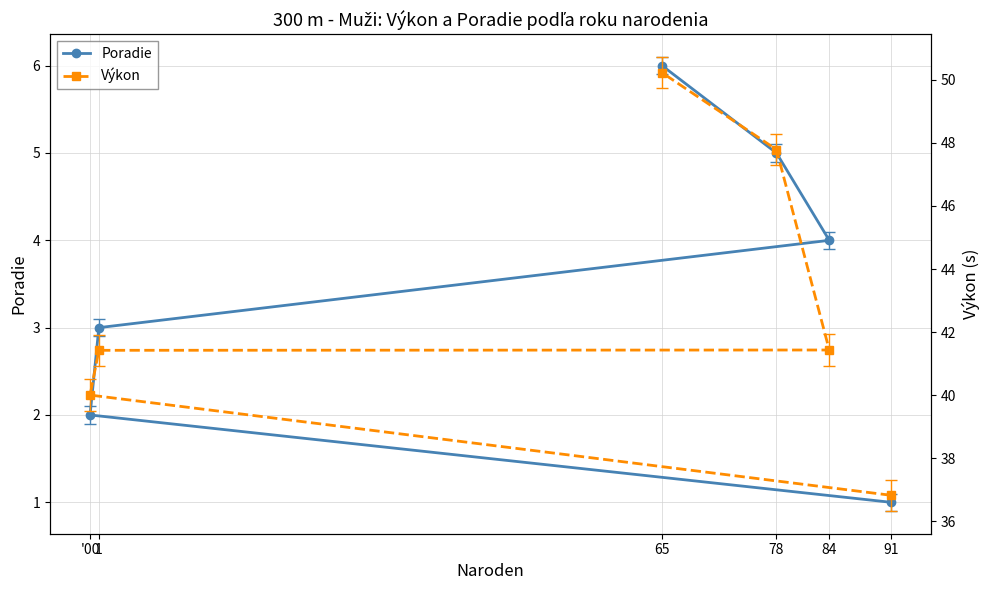

True or false: Poradie and Výkon intersect in this chart.

False